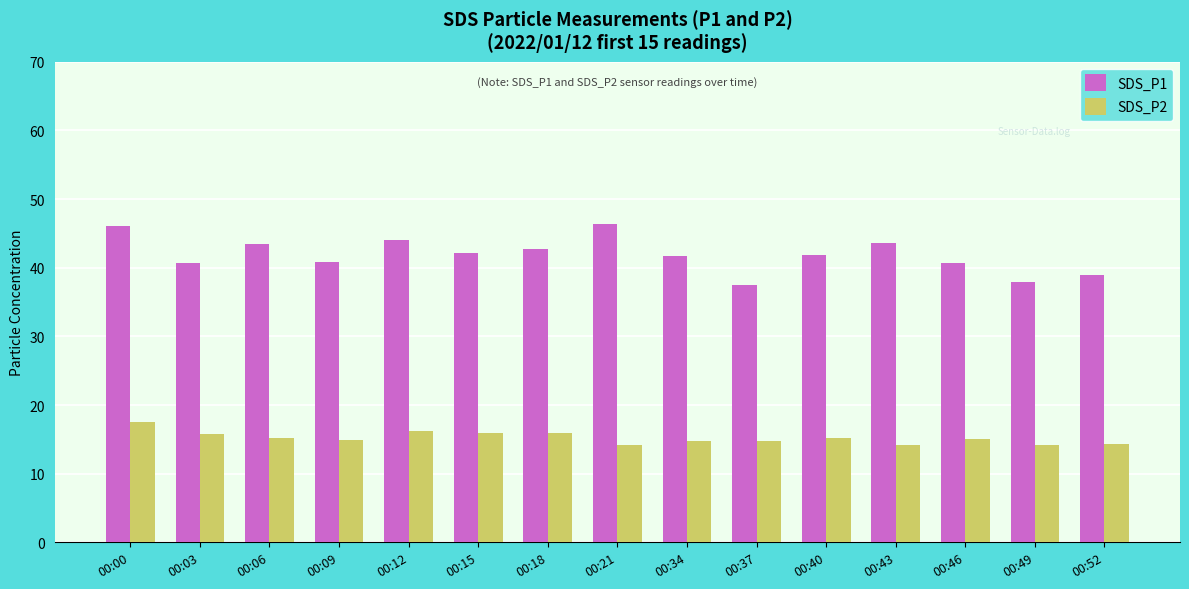

Which series has the largest total across all categories?

SDS_P1